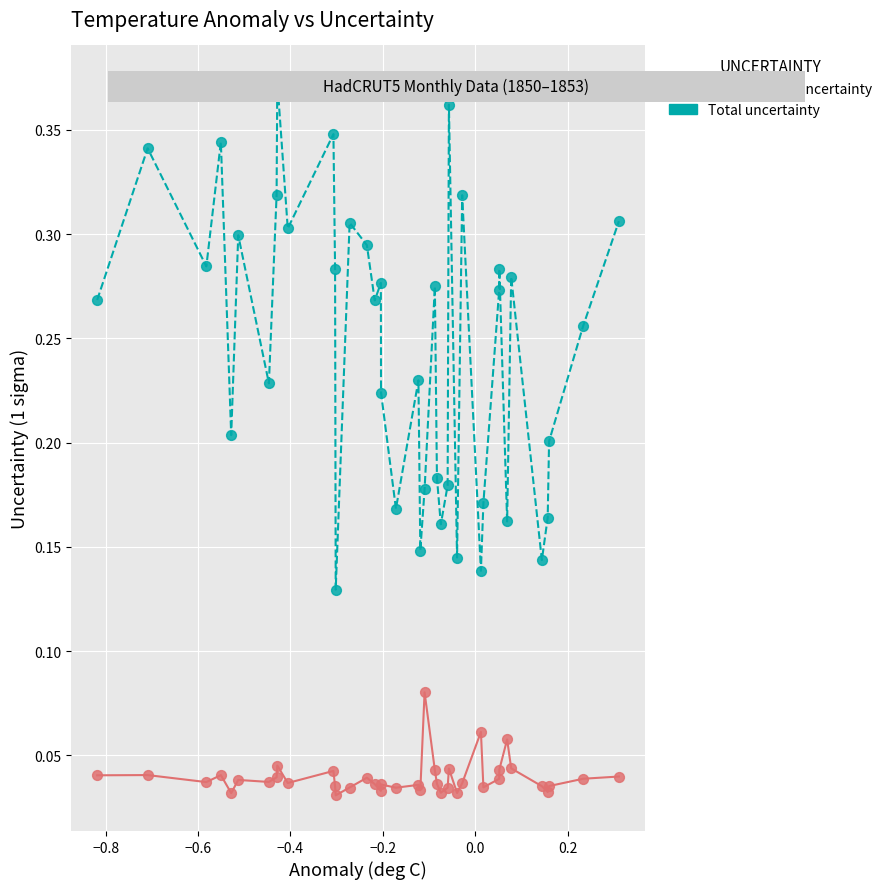

What are all the series names shown in the legend?

Uncorrelated uncertainty, Total uncertainty